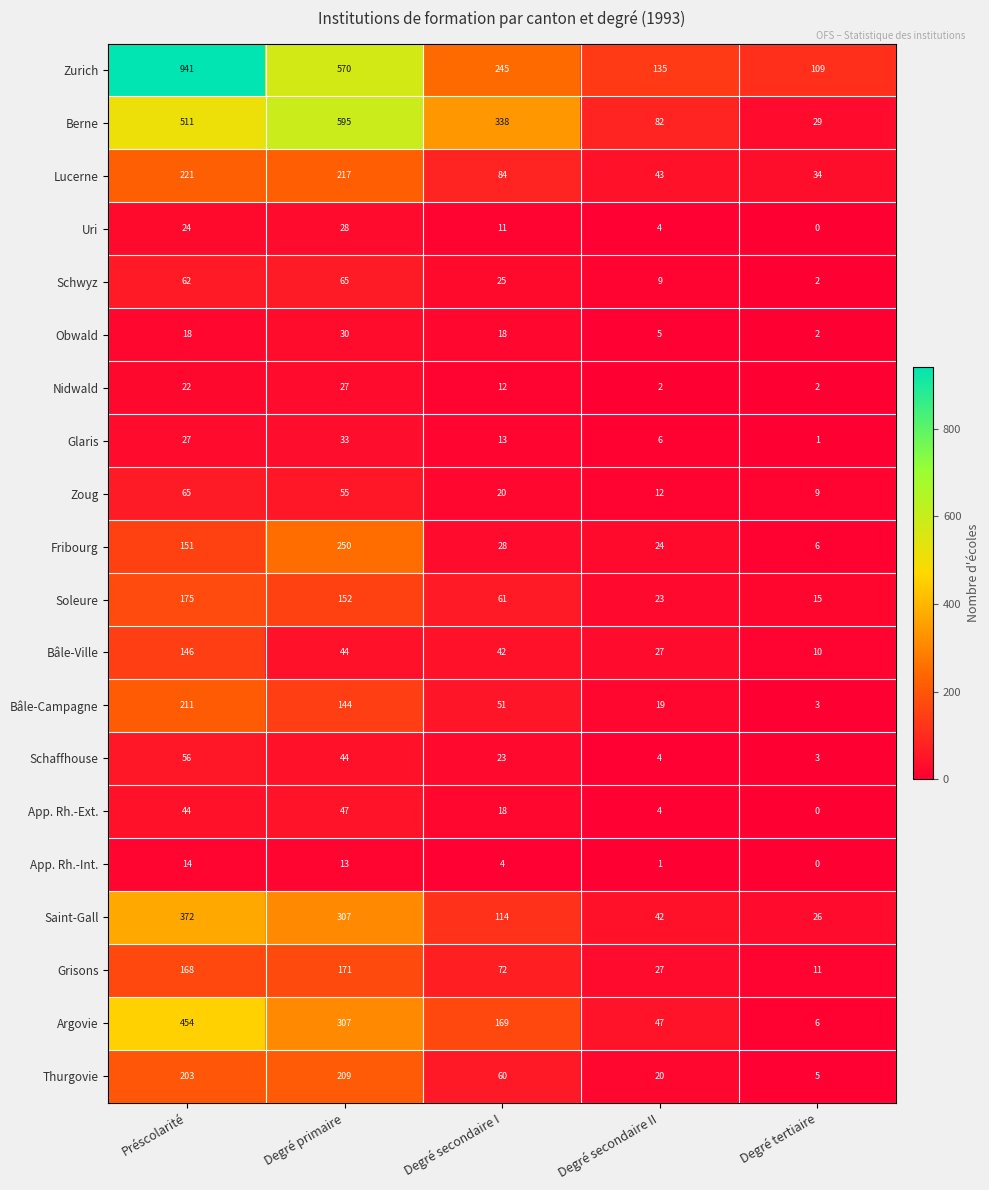

Is it true that Lucerne equals 84 at Degré secondaire I?

True